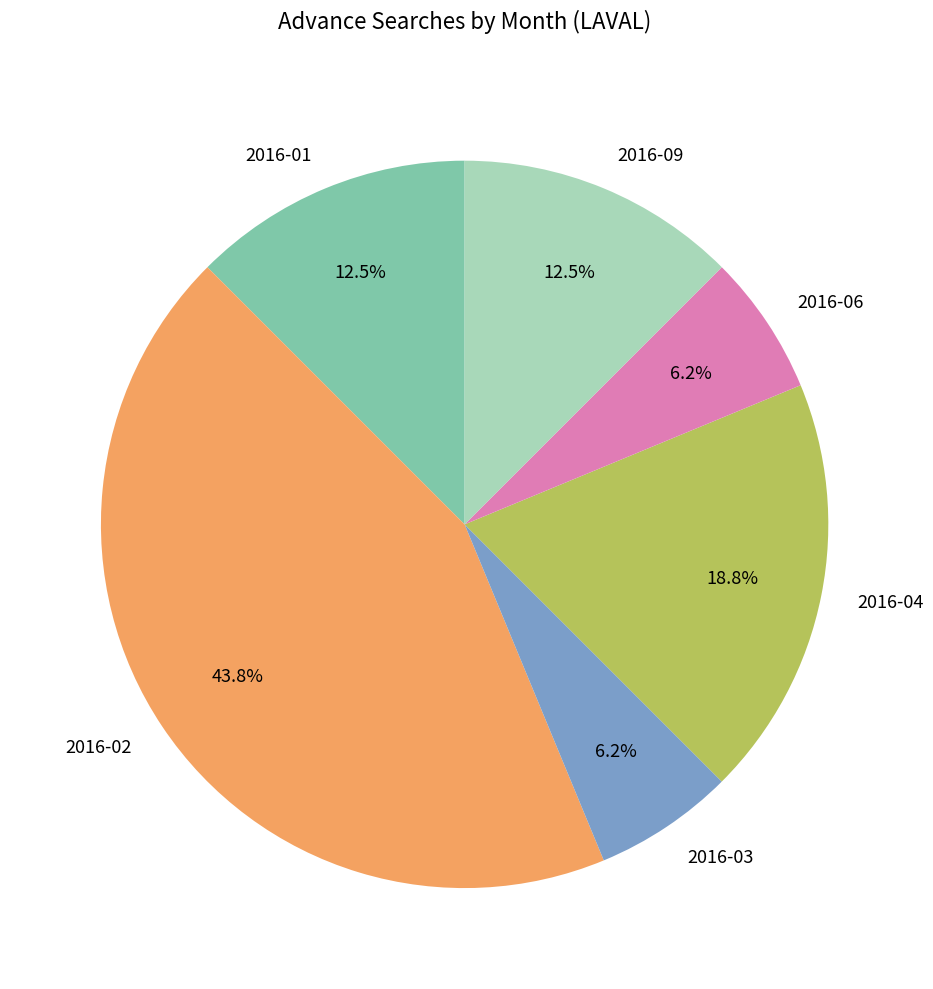

Which slice is the largest?

2016-02